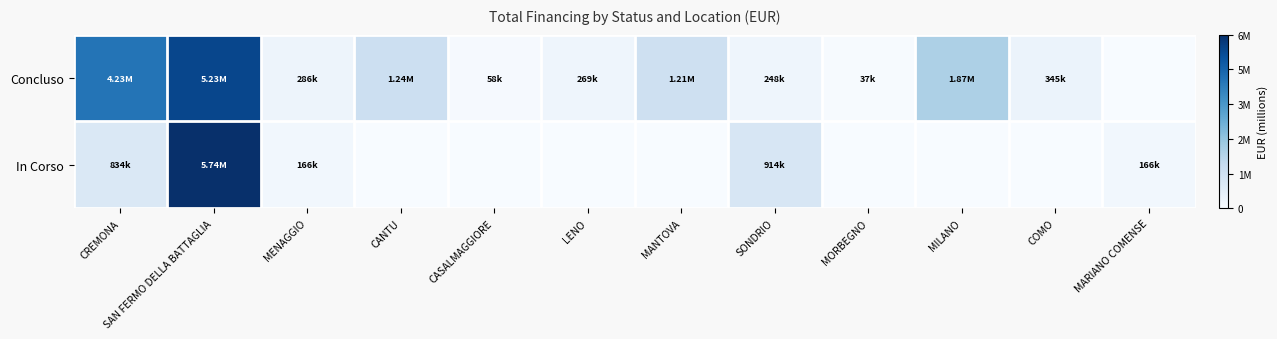

Which series has the largest total across all categories?

Concluso